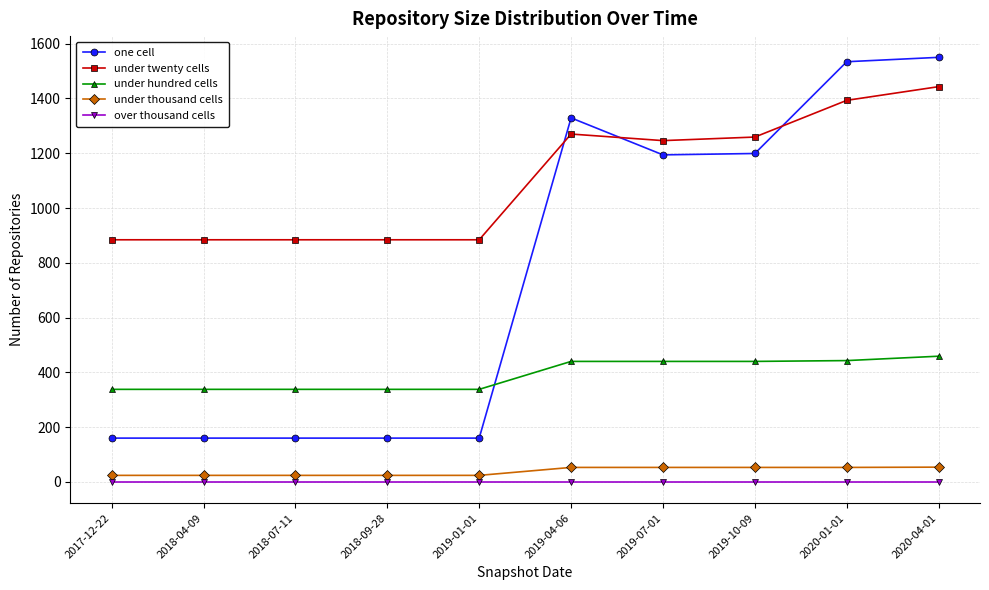

Which series has the largest range (max minus min)?

one cell